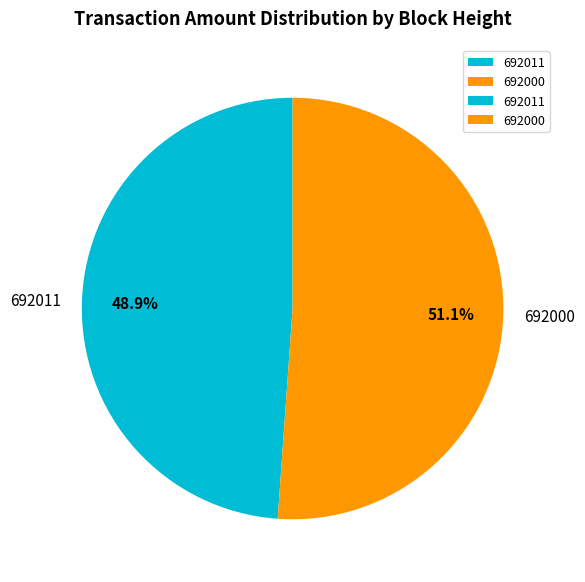

The 692011 slice represents 49% of the pie. True or false?

True